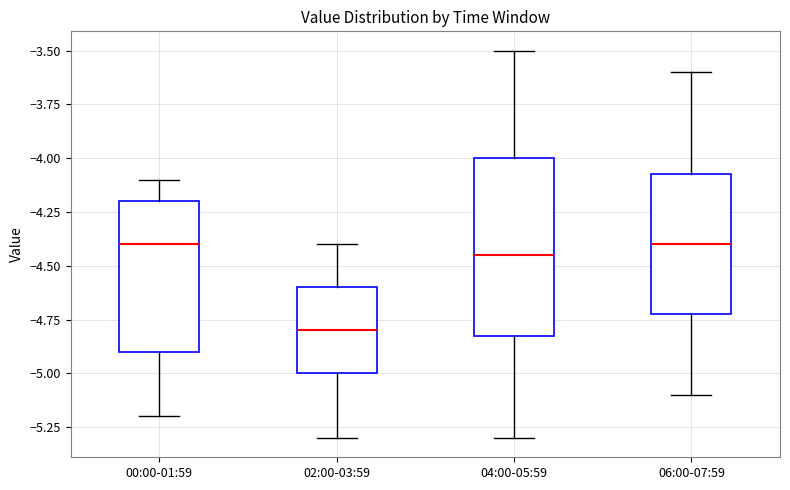

Where is the lower edge of the box for 02:00-03:59 on the y-axis? The values are not printed on the chart, so give them approximately, as read against the axis.

-5.00